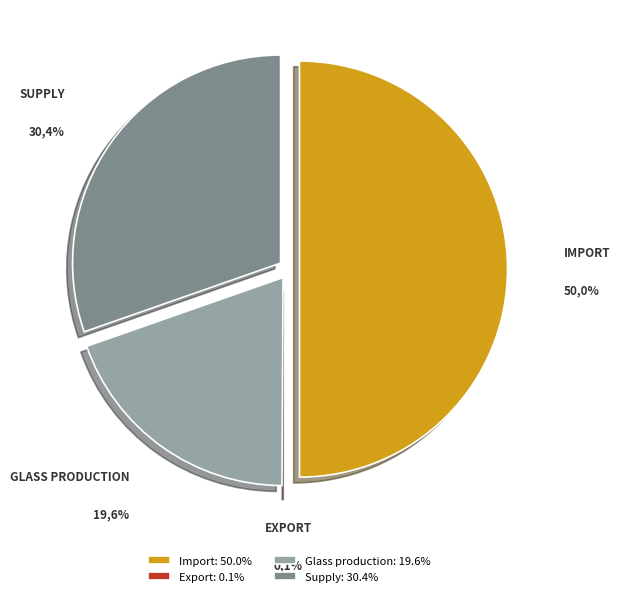

How many segments does this pie chart have?

4